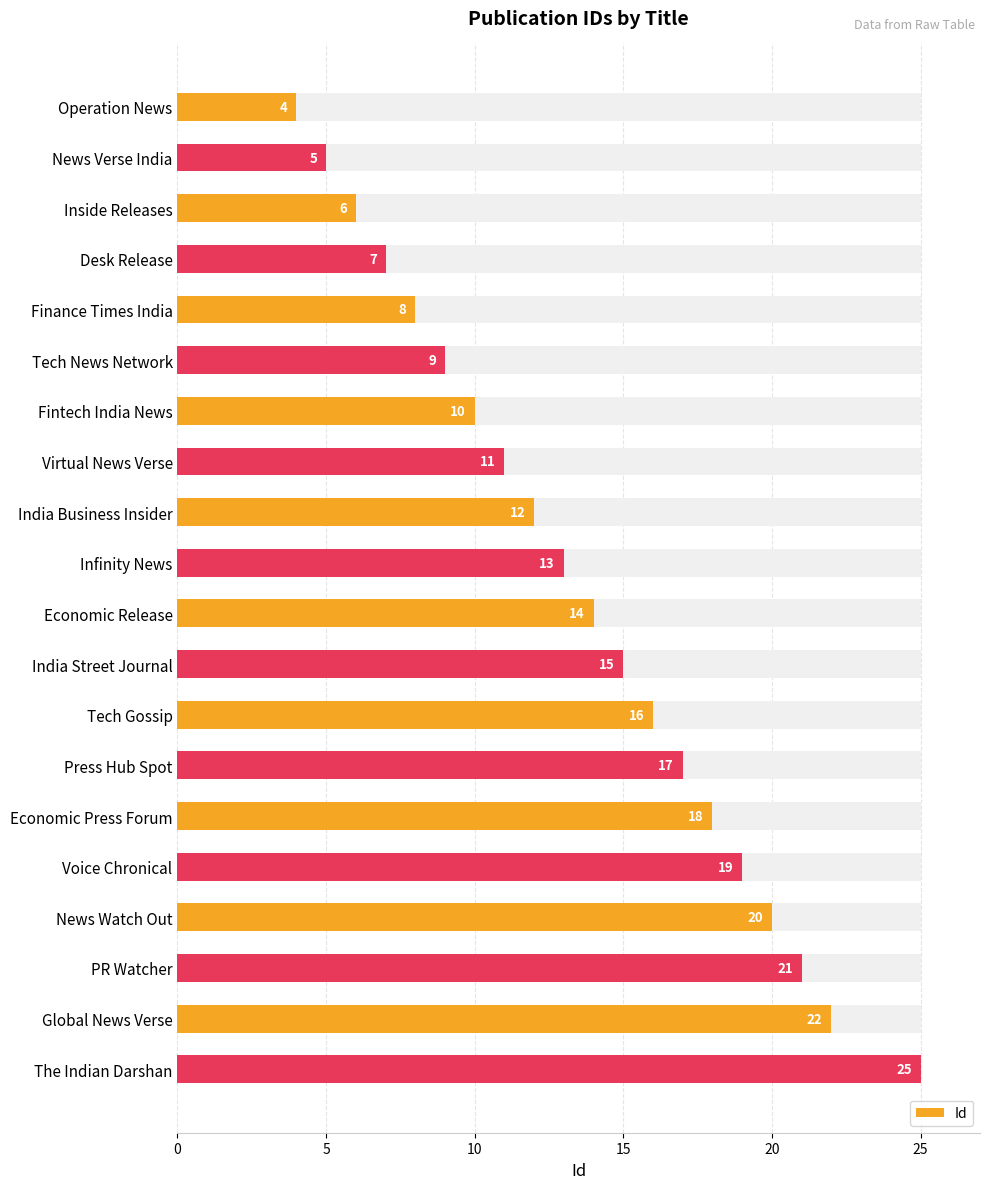

What is the change in value from Infinity News to Press Hub Spot?

+4